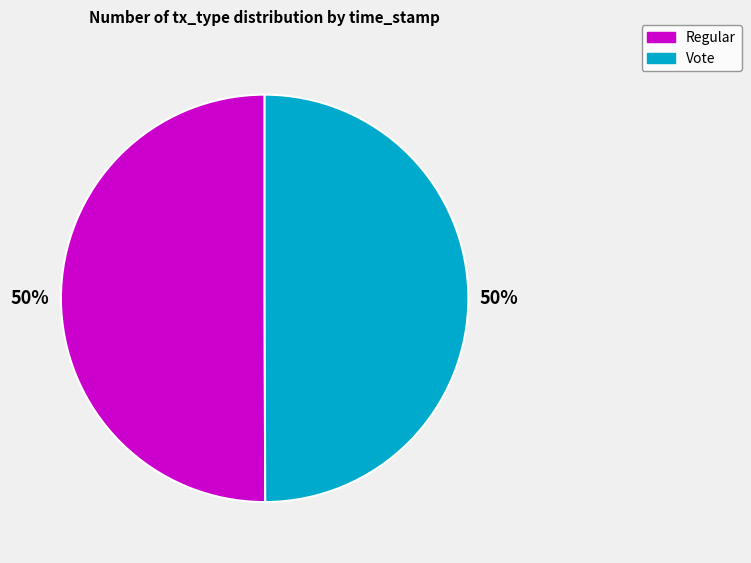

Is the sum of Vote and Regular greater than half?

Yes